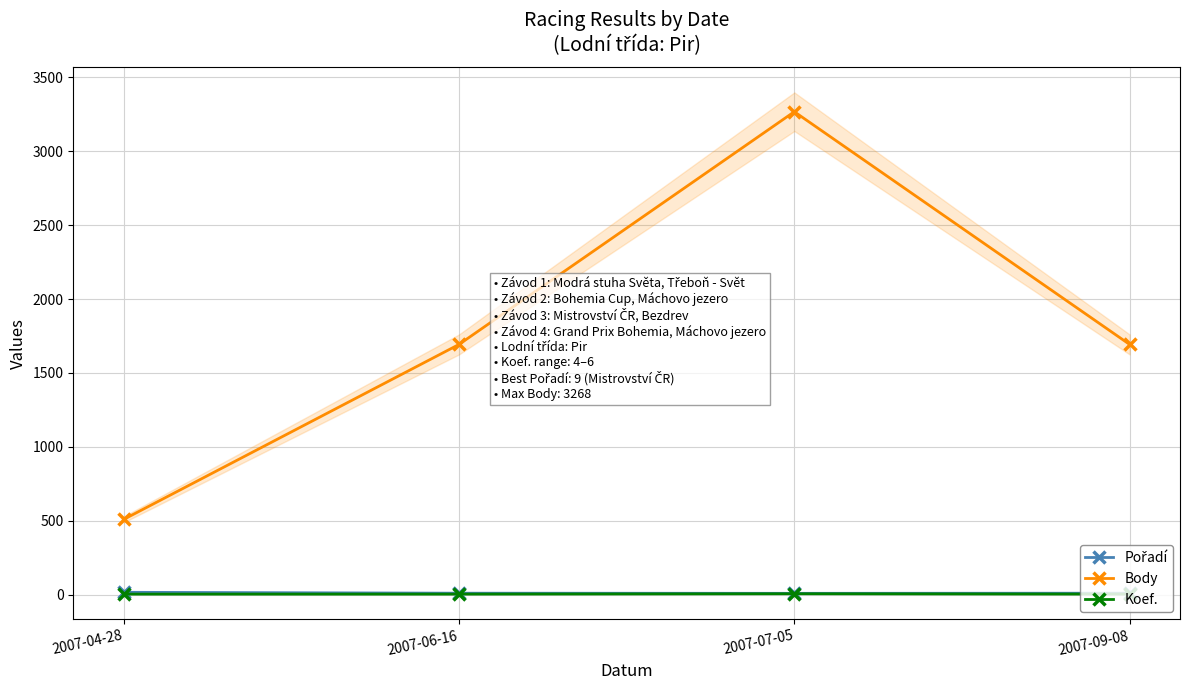

Between 2007-09-08 and 2007-06-16, which is larger?

2007-09-08